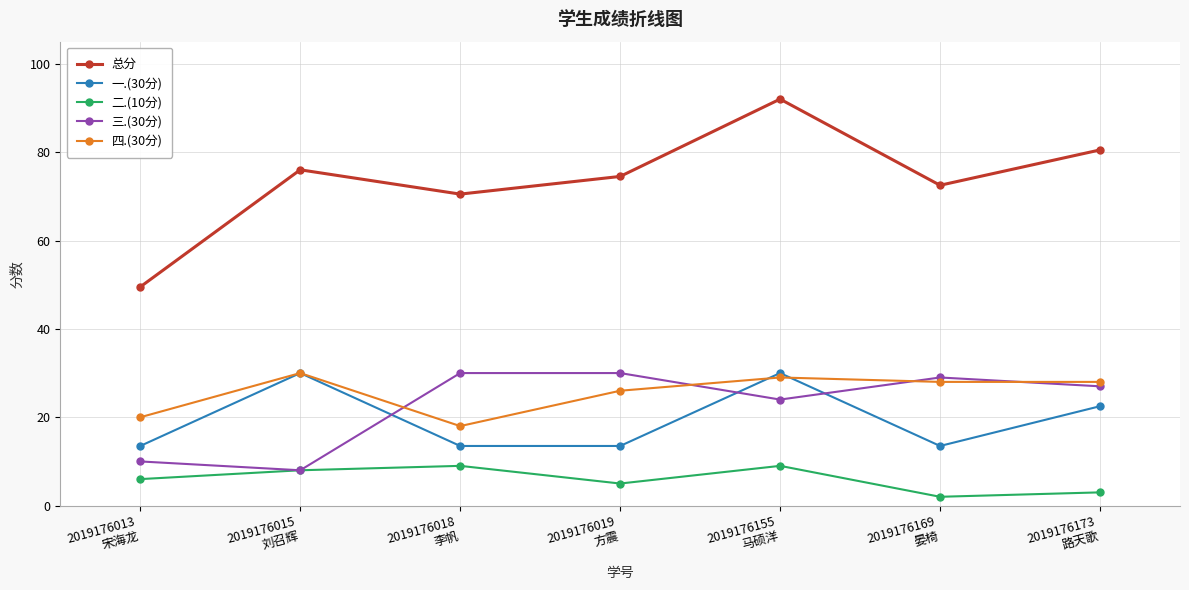

True or false: 二.(10分) and 四.(30分) cross at least once.

False